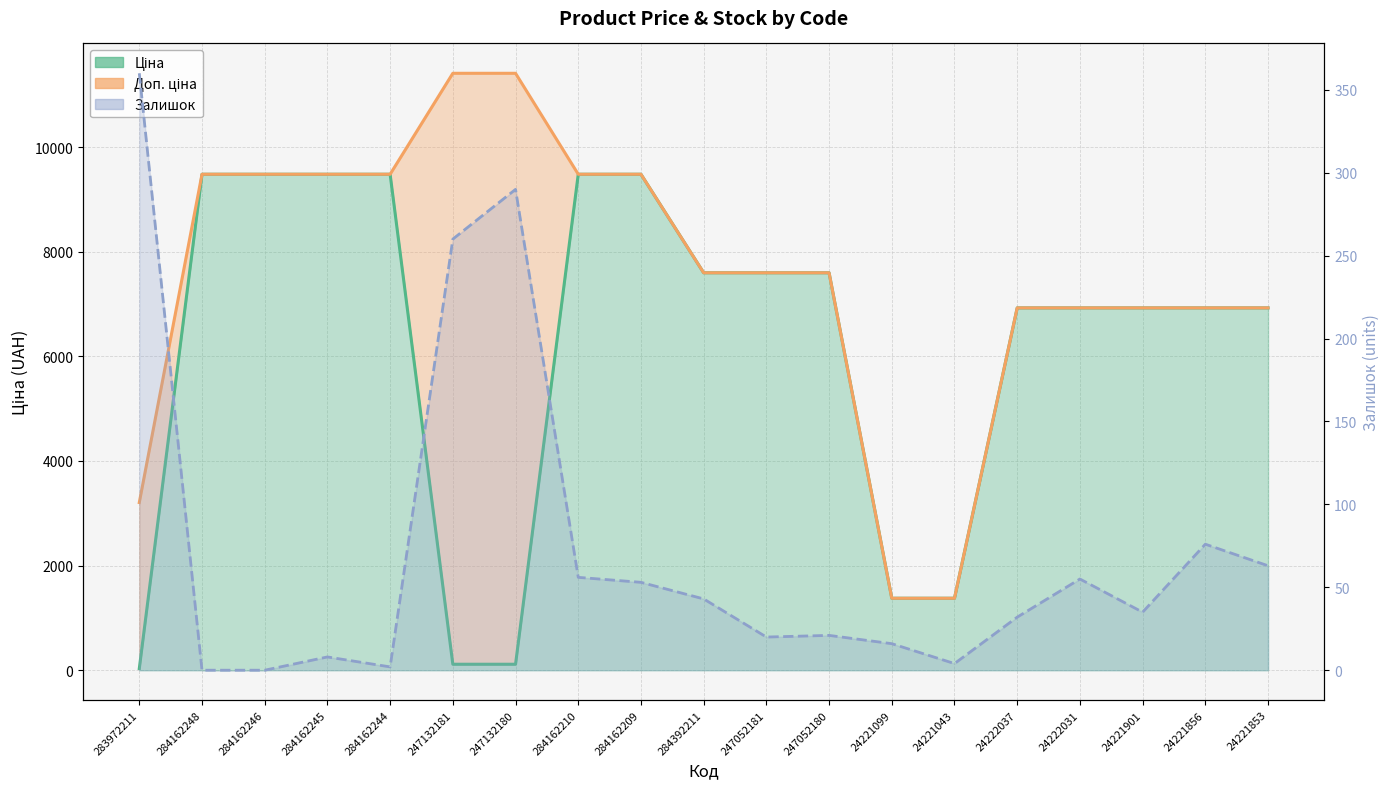

At which category is the sum across all series the highest?

284162210